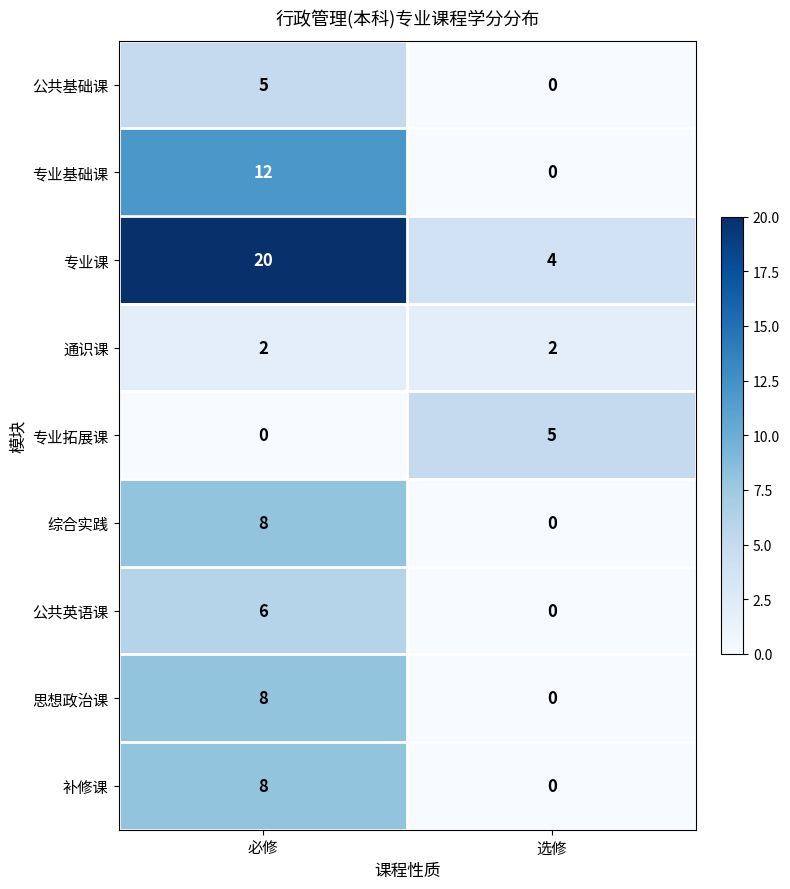

Count the number of data series in this chart.

9